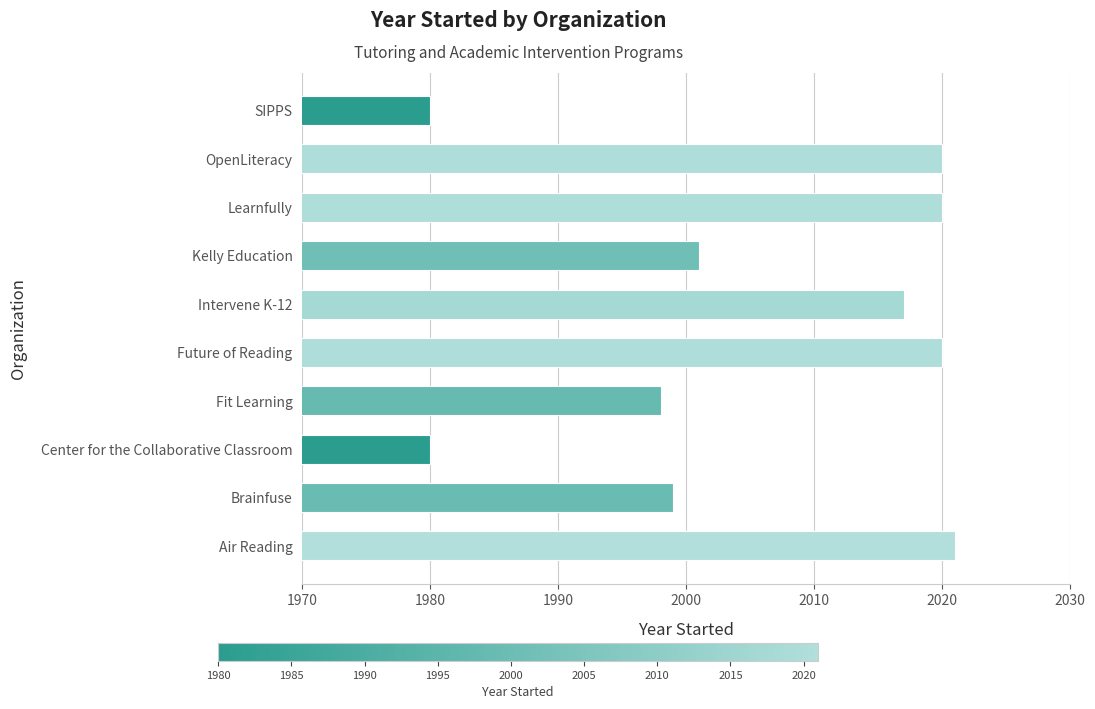

What is the change in value from Center for the Collaborative Classroom to OpenLiteracy?

+40